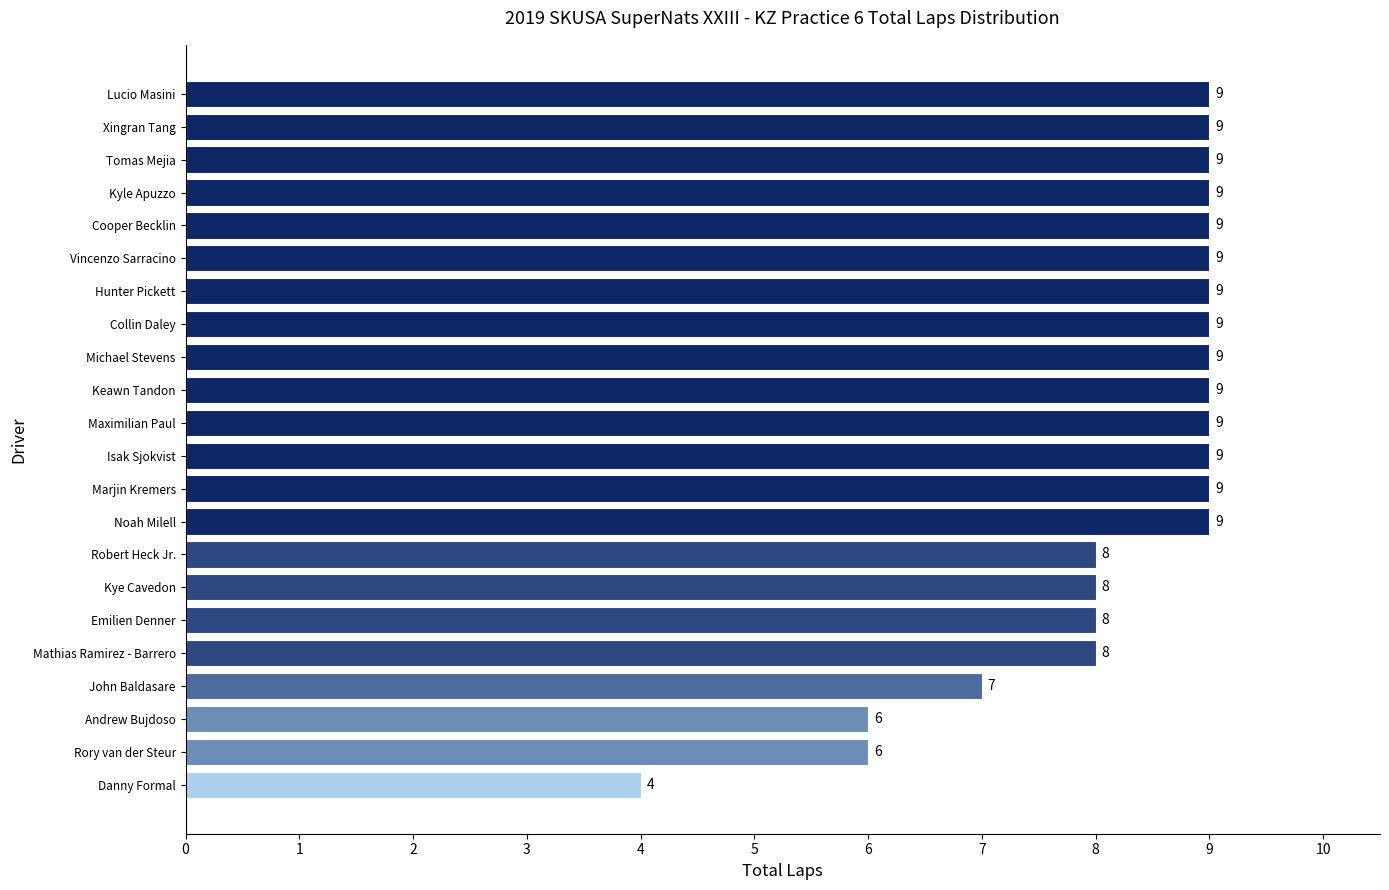

Between Isak Sjokvist and Kye Cavedon, which is larger?

Isak Sjokvist